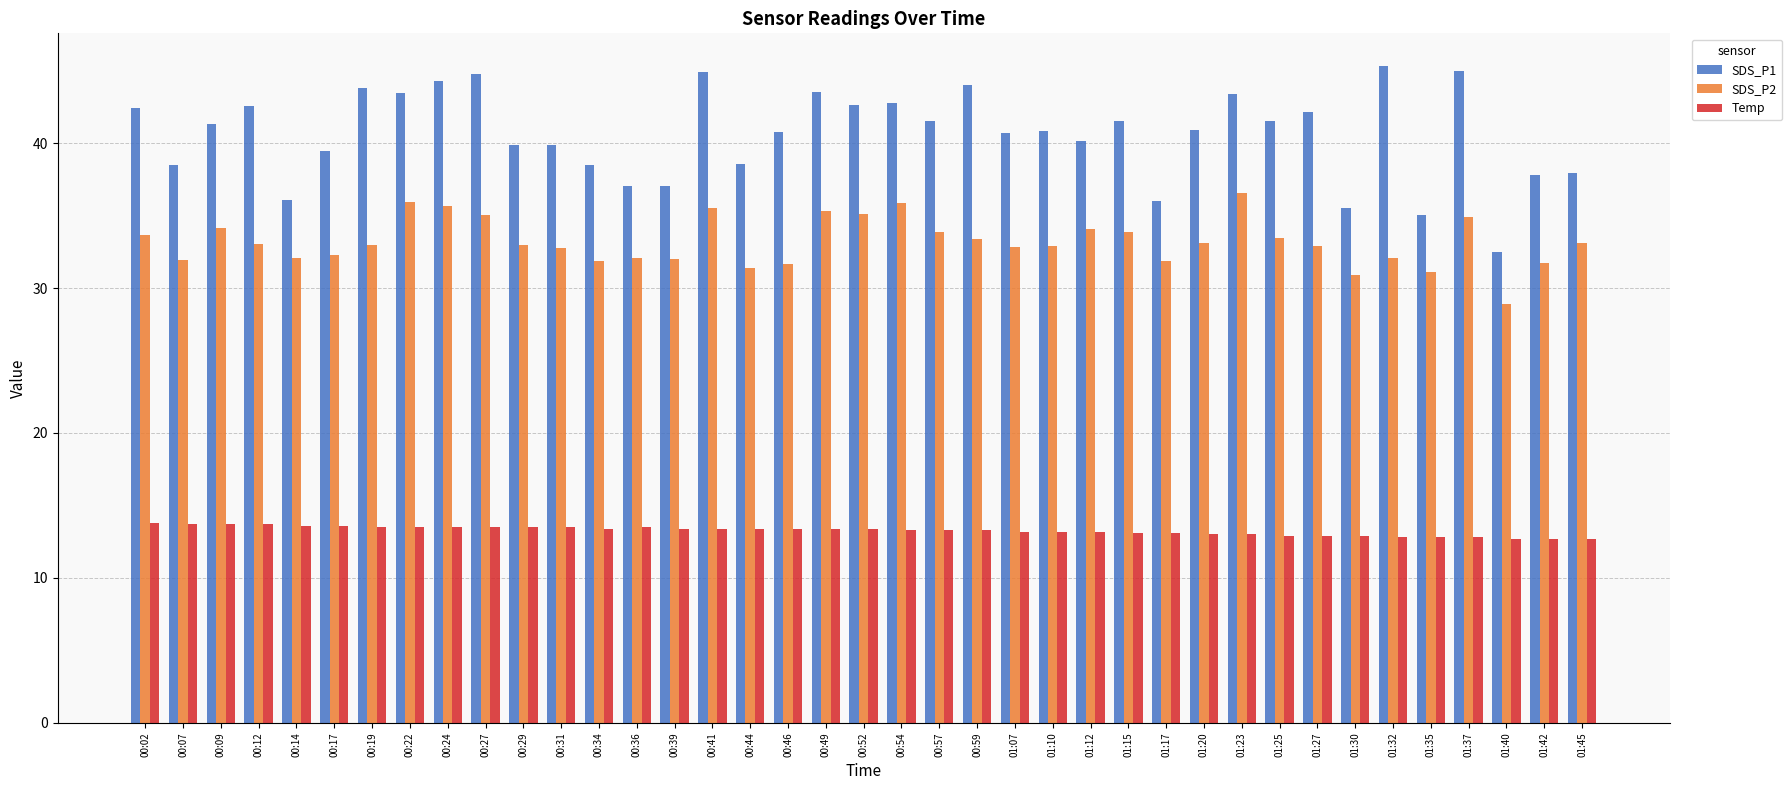

What is the difference between the SDS_P1 values at 00:14 and 01:10?

4.8